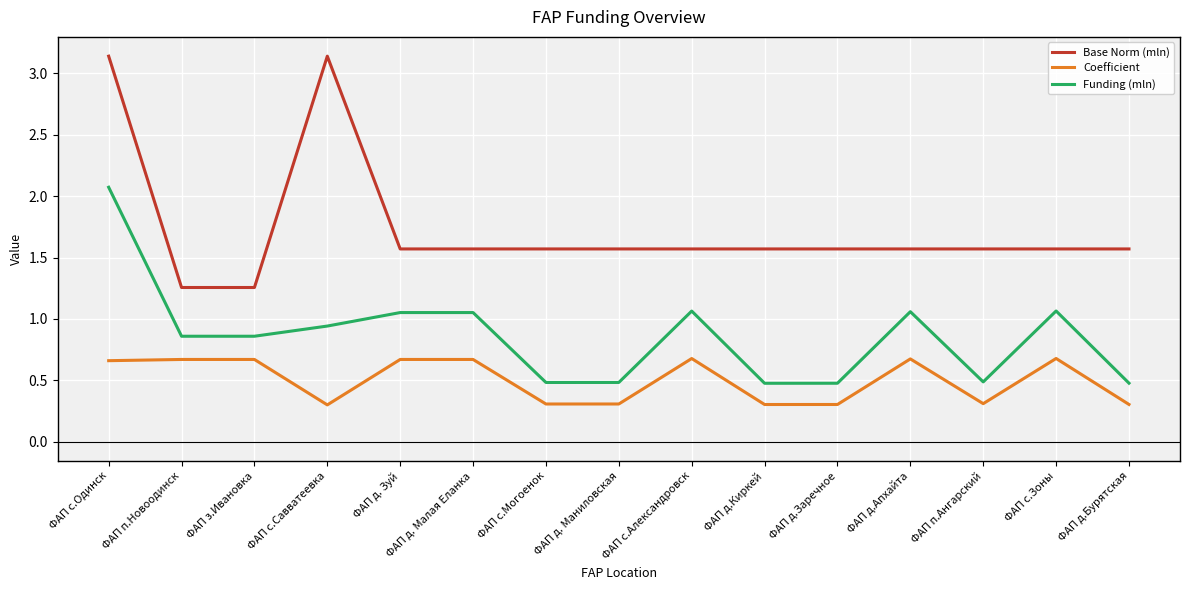

What is the total value across all series at ФАП д.Бурятская?

2.4